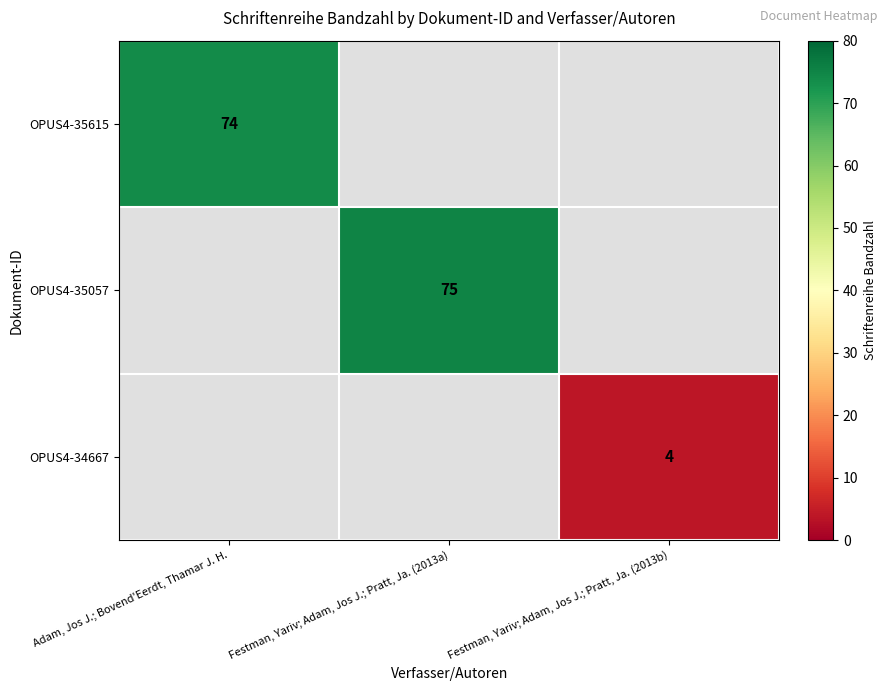

True or false: OPUS4-34667 has a value of 4 at Festman, Yariv; Adam, Jos J.; Pratt, Ja. (2013b).

True